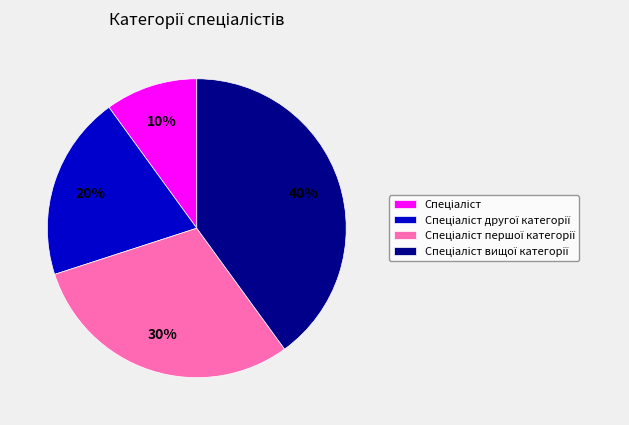

Is there a majority slice in this chart?

No